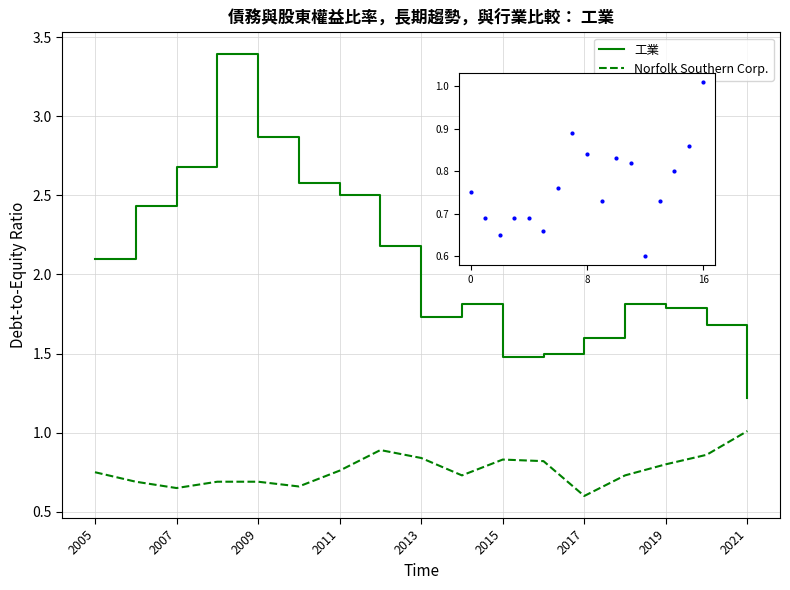

What is the label of the 6th point from the left?

2015